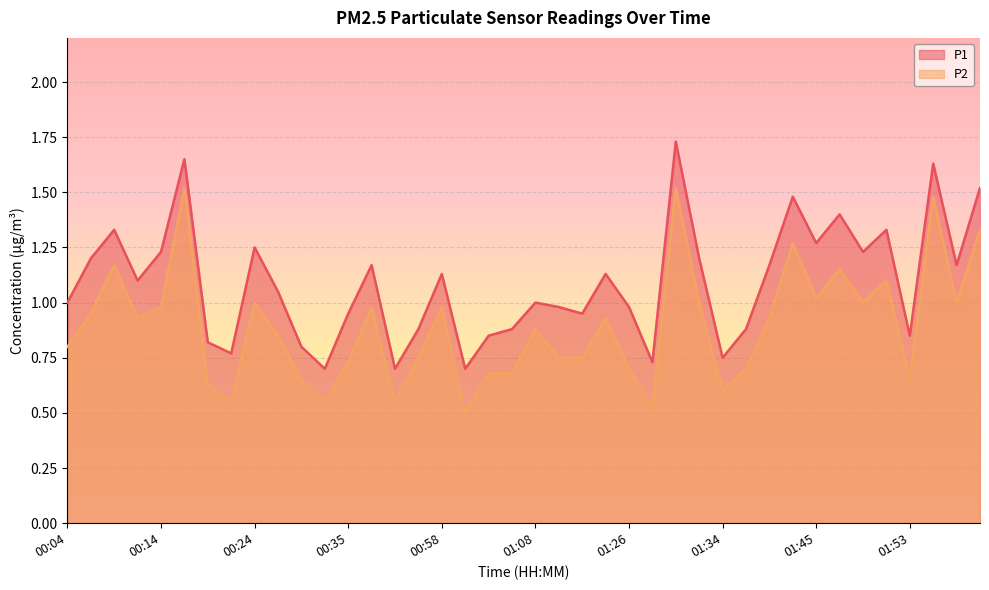

Is the value of P1 at 00:19 greater than the value of P2 at 00:28?

No